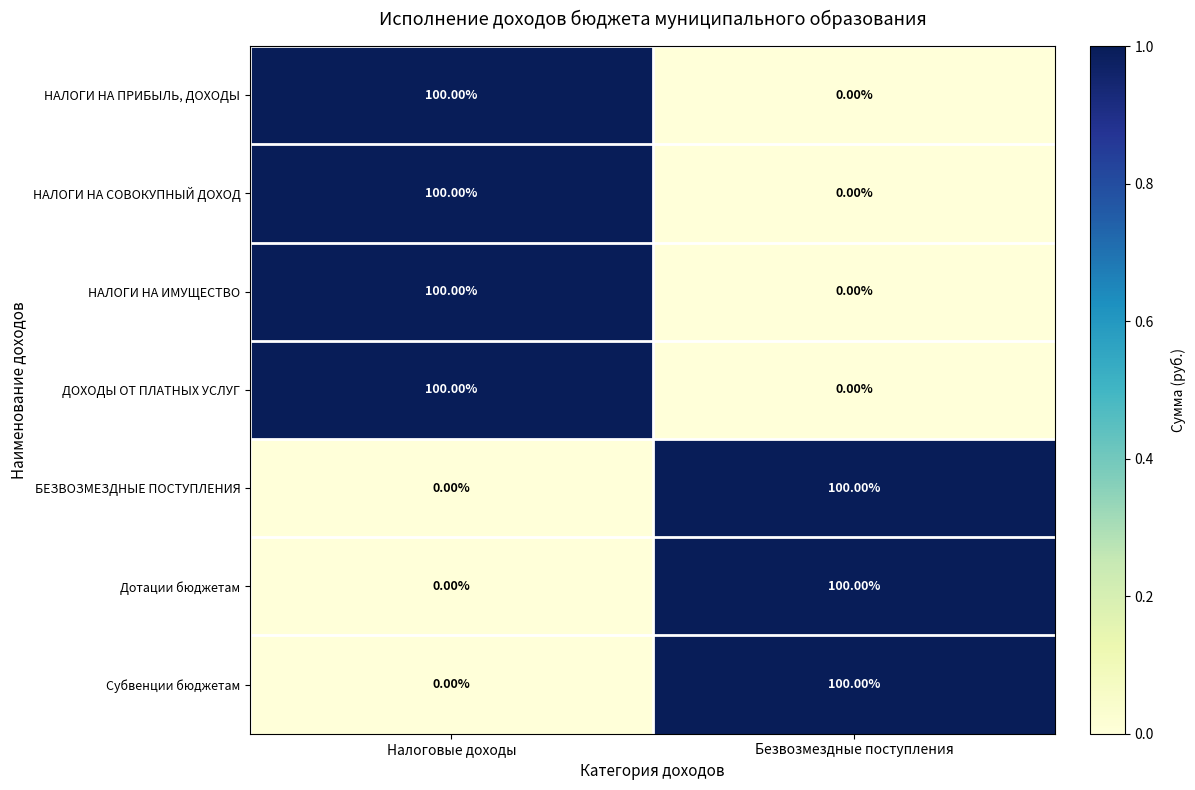

How many data points in НАЛОГИ НА ИМУЩЕСТВО are less than 100?

1